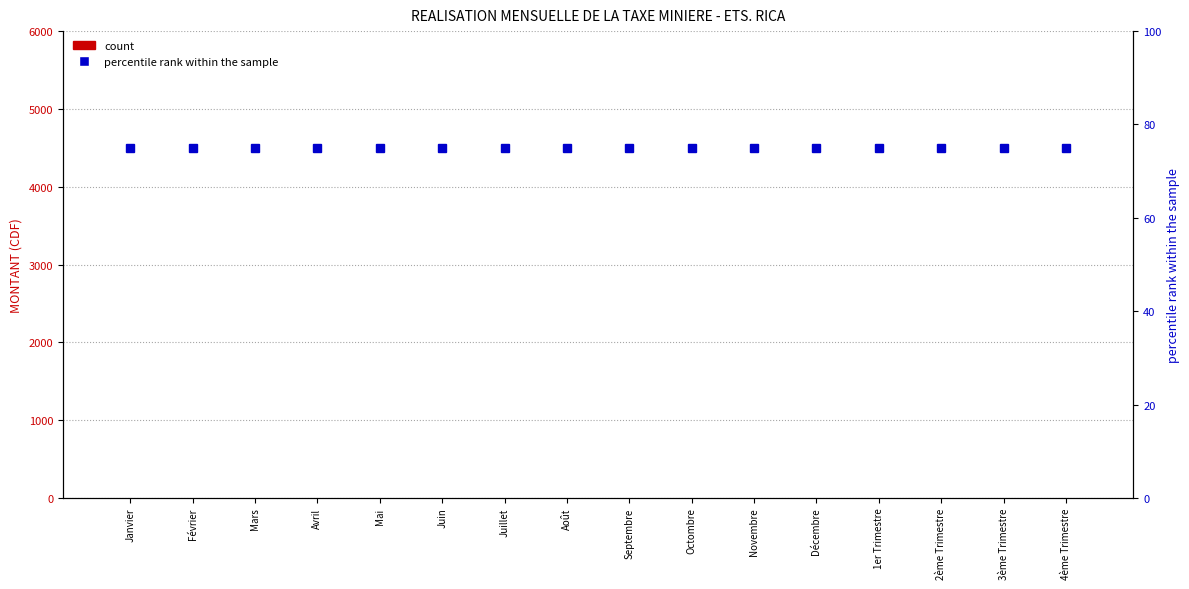

The percentile rank within the sample series shows 75 at Avril. True or false?

True